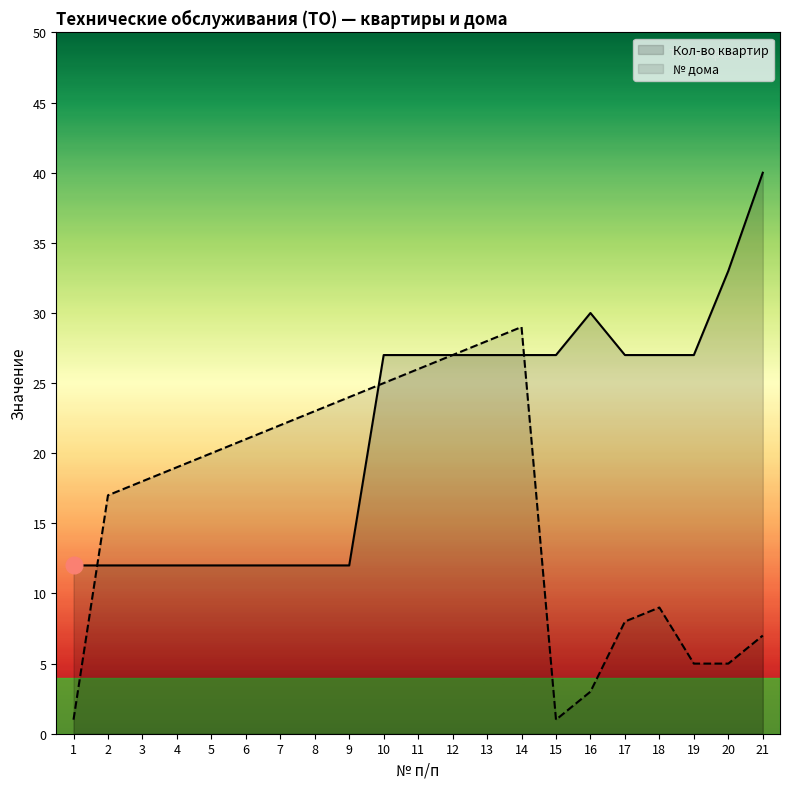

Where is the first local maximum for № дома?

14